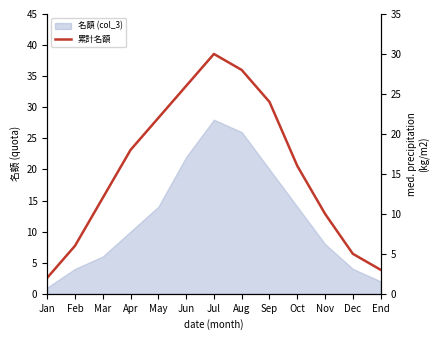

What is the change in value from Mar to Oct?

+4